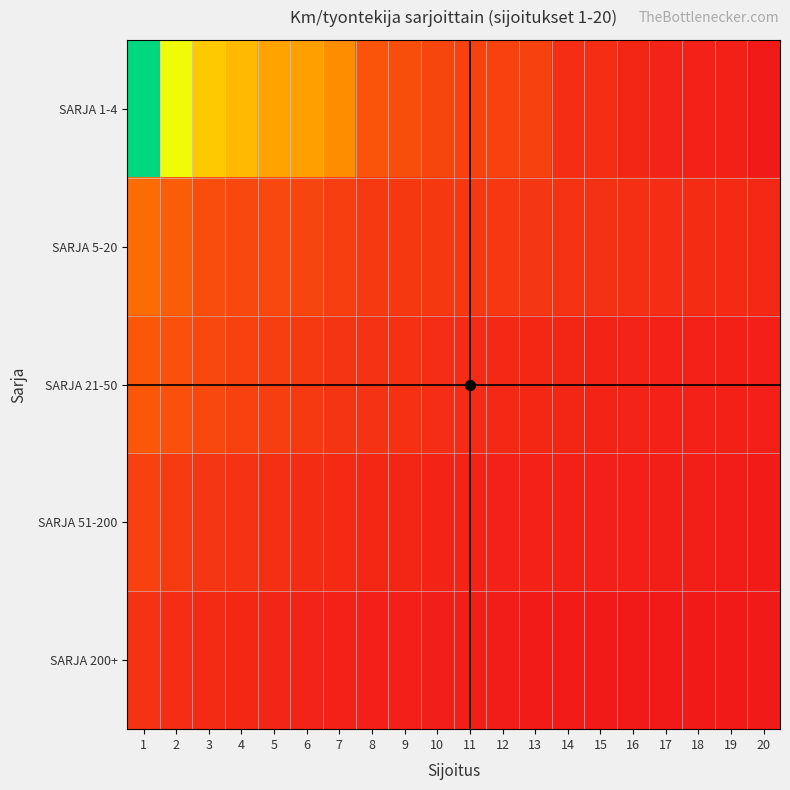

Reading left to right, extract all data points from this chart.

SARJA 1-4: 1=206.8	2=142.7	3=110.0	4=102.5	5=90.0	6=88.7	7=78.3	8=42.7	9=38.3	10=32.9	11=30.3	12=30.0	13=29.5	14=17.5	15=17.2	16=12.0	17=10.0	18=9.0	19=8.8	20=3.2
SARJA 5-20: 1=58.8	2=49.1	3=37.7	4=34.6	5=34.5	6=33.3	7=28.3	8=24.8	9=24.5	10=24.4	11=24.0	12=23.4	13=22.6	14=21.0	15=19.5	16=18.3	17=17.2	18=16.1	19=15.0	20=14.0
SARJA 21-50: 1=45.0	2=40.0	3=35.0	4=30.0	5=28.0	6=25.0	7=22.0	8=20.0	9=18.5	10=17.0	11=15.5	12=14.0	13=13.0	14=12.0	15=11.0	16=10.0	17=9.5	18=9.0	19=8.5	20=8.0
SARJA 51-200: 1=30.0	2=26.0	3=23.0	4=20.0	5=18.0	6=16.0	7=14.5	8=13.0	9=12.0	10=11.0	11=10.0	12=9.5	13=9.0	14=8.5	15=8.0	16=7.5	17=7.0	18=6.5	19=6.0	20=5.5
SARJA 200+: 1=20.0	2=17.0	3=15.0	4=13.0	5=11.5	6=10.0	7=9.0	8=8.0	9=7.5	10=7.0	11=6.5	12=6.0	13=5.5	14=5.0	15=4.8	16=4.5	17=4.2	18=4.0	19=3.8	20=3.5